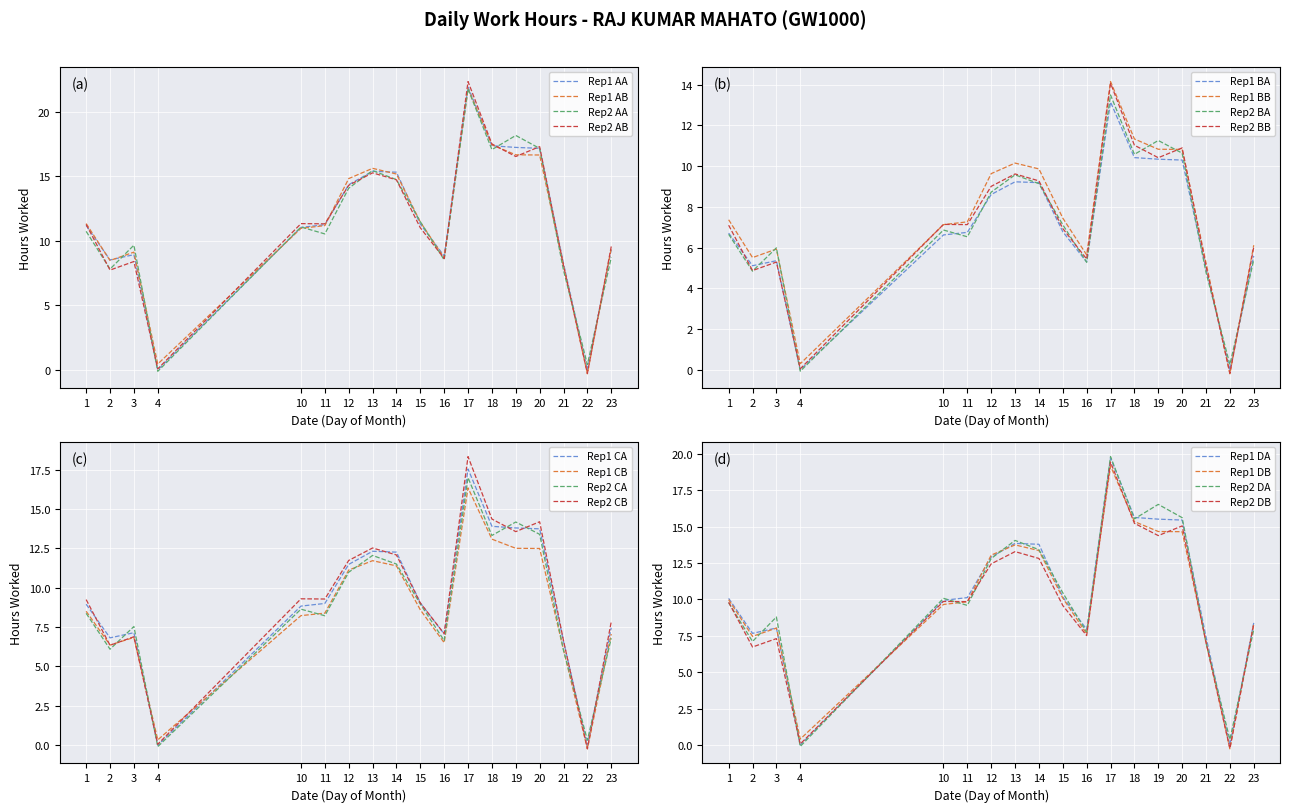

What is the sum of the Low (hours worked) values at 19 and 14?

32.6